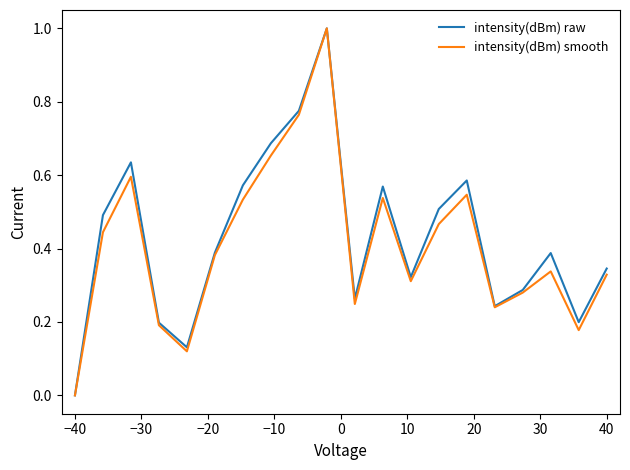

What are all the series names shown in the legend?

intensity(dBm) raw, intensity(dBm) smooth